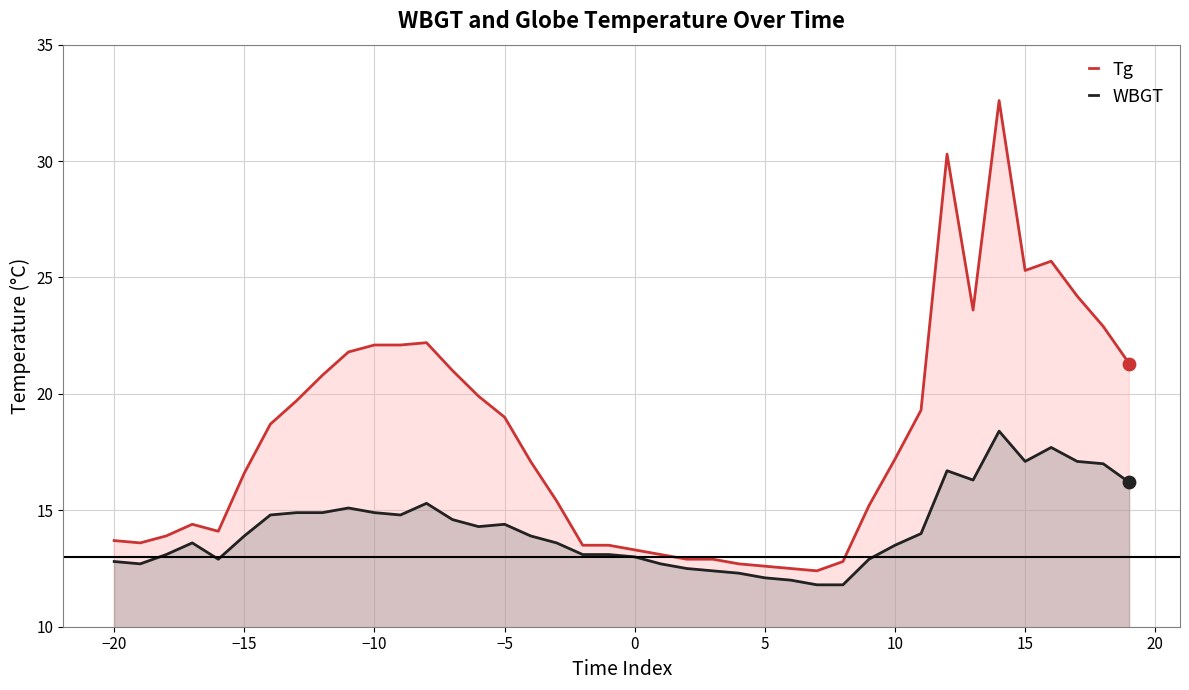

What is the total value across all series at −20?

26.5